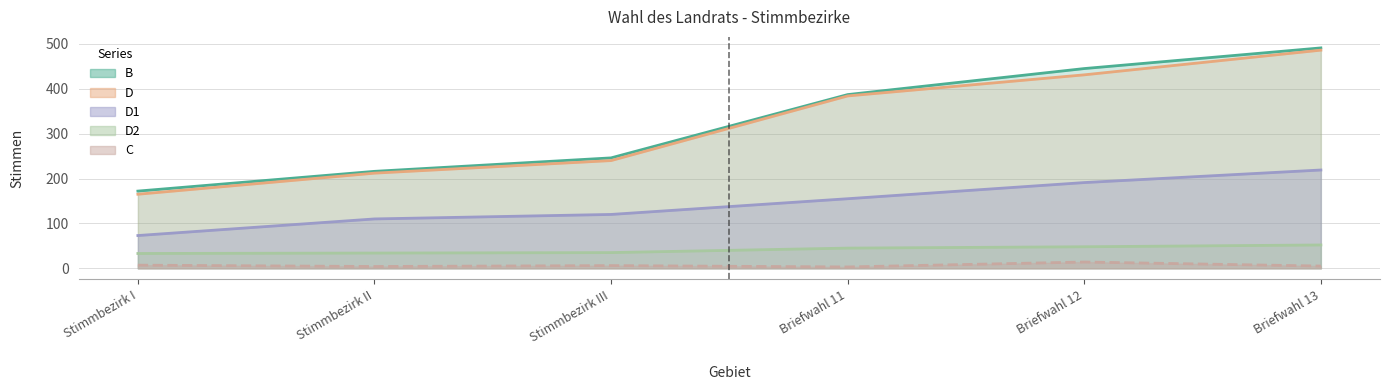

True or false: D and D1 cross at least once.

False